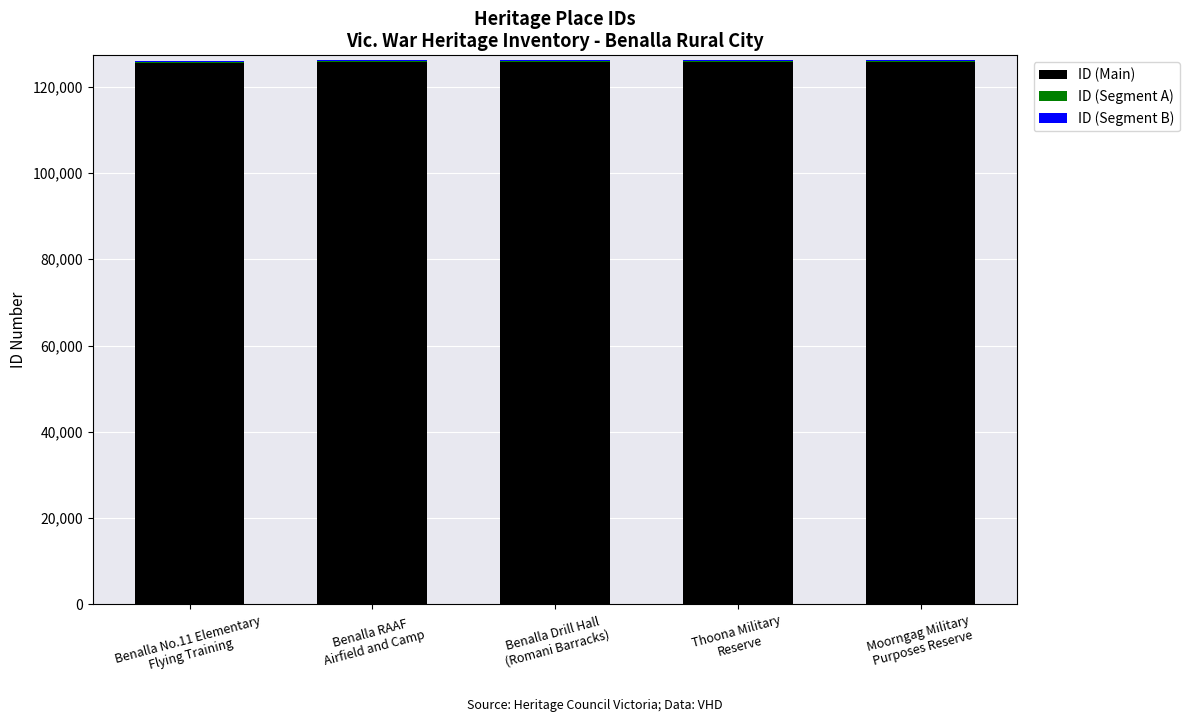

How many series are shown in this chart?

3